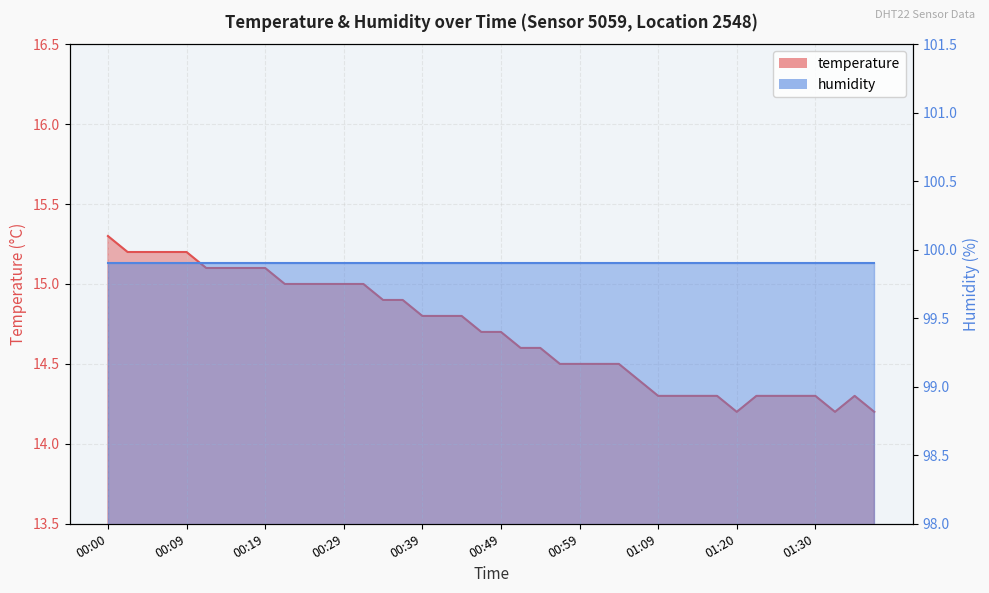

The chart shows a value of 25.7 at 00:54. True or false?

False